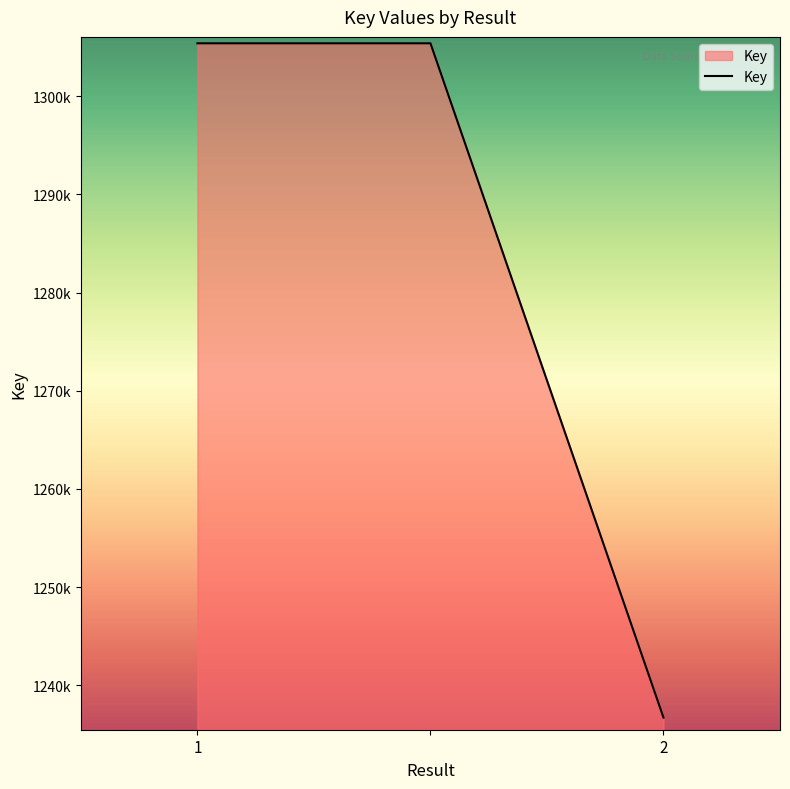

Reading right to left, transcribe all the data shown in this chart.

2=1236710	=1305381	1=1305381